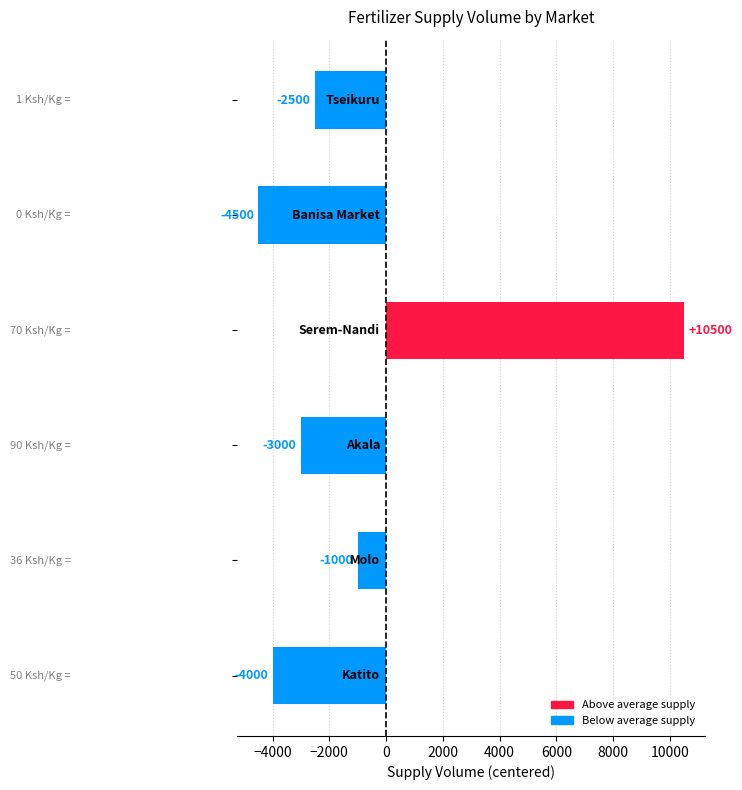

What is the maximum value shown in the chart?

10500